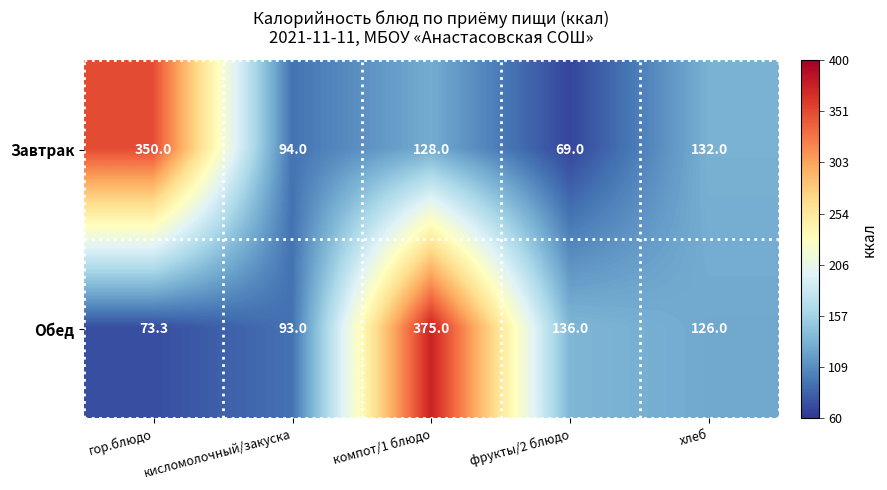

The value of Завтрак at гор.блюдо is 350.0. True or false?

True